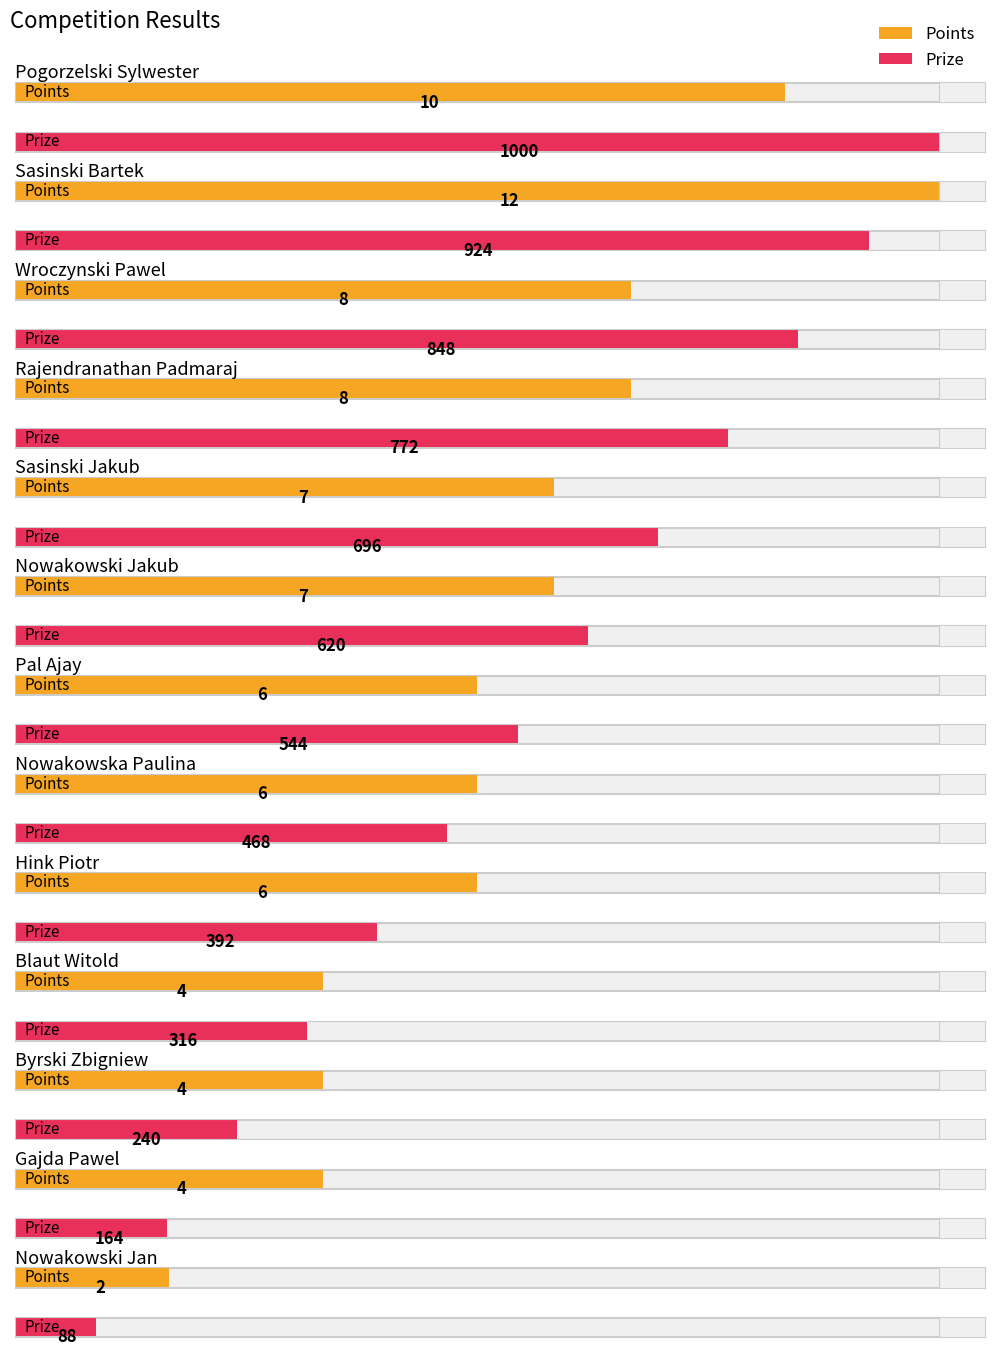

Which series has the largest total across all categories?

Prize